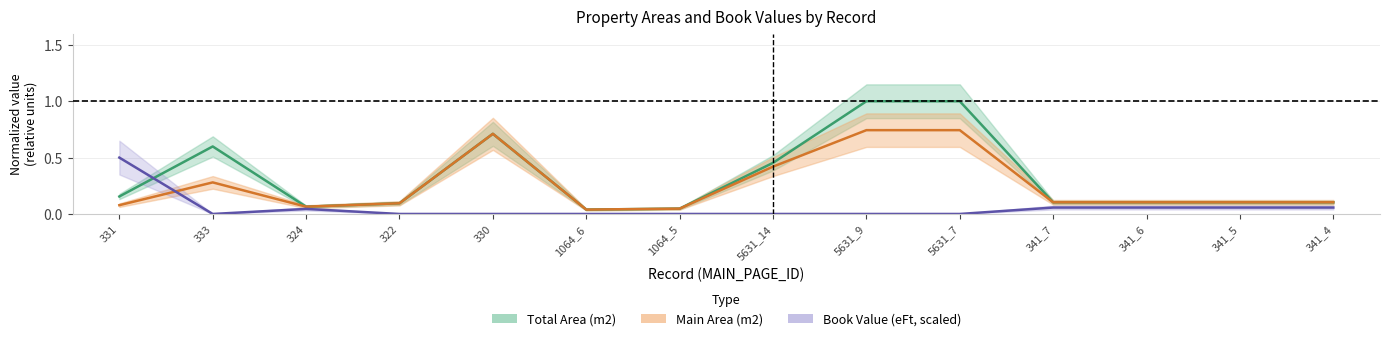

The Total Area (m2) series shows 0.4 at 333. True or false?

False